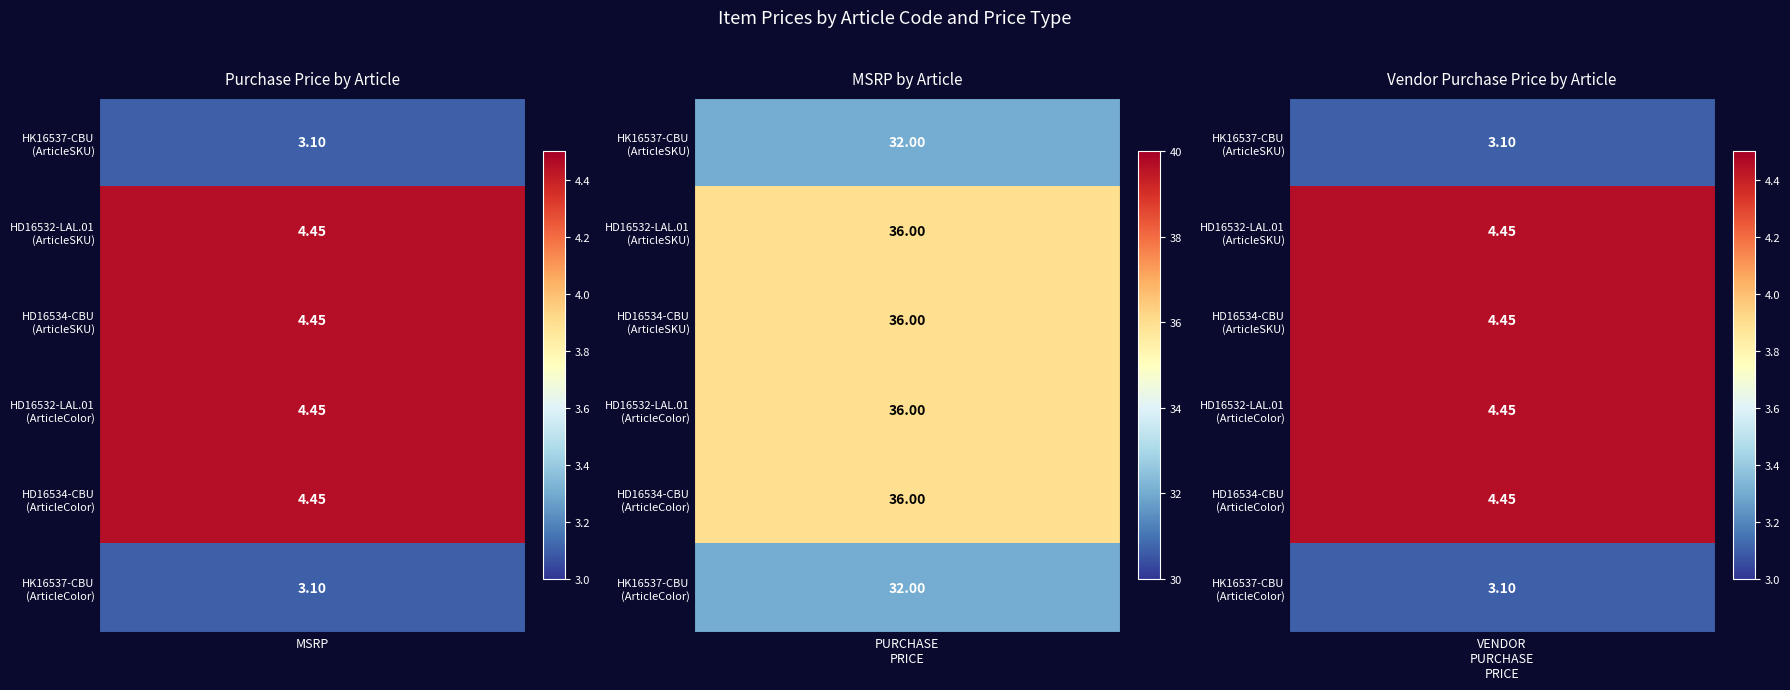

What is the sum of the HD16534-CBU (ArticleSKU) values at HK16537-CBU (ArticleSKU) and HD16532-LAL.01 (ArticleSKU)?

40.5